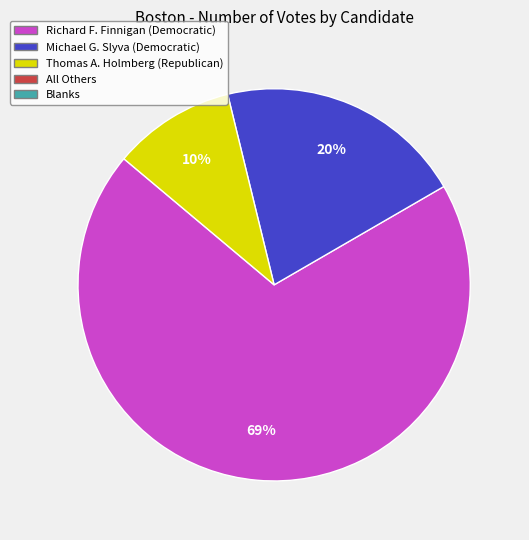

Is there a majority slice in this chart?

Yes